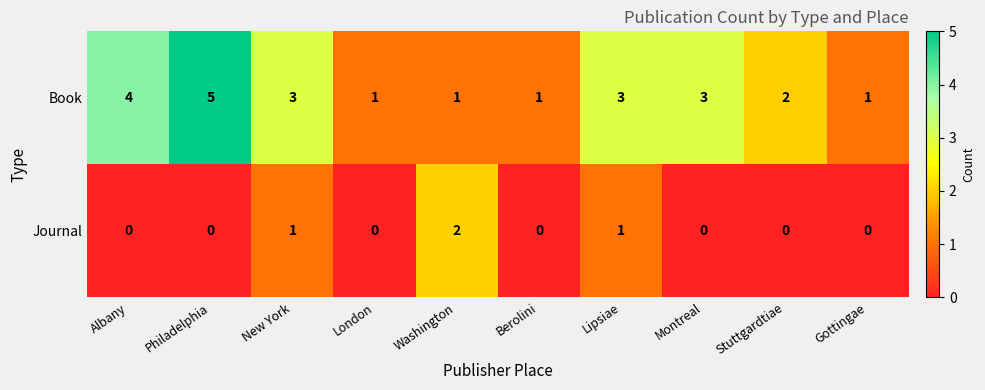

What is the difference between the highest and lowest values at Albany?

4